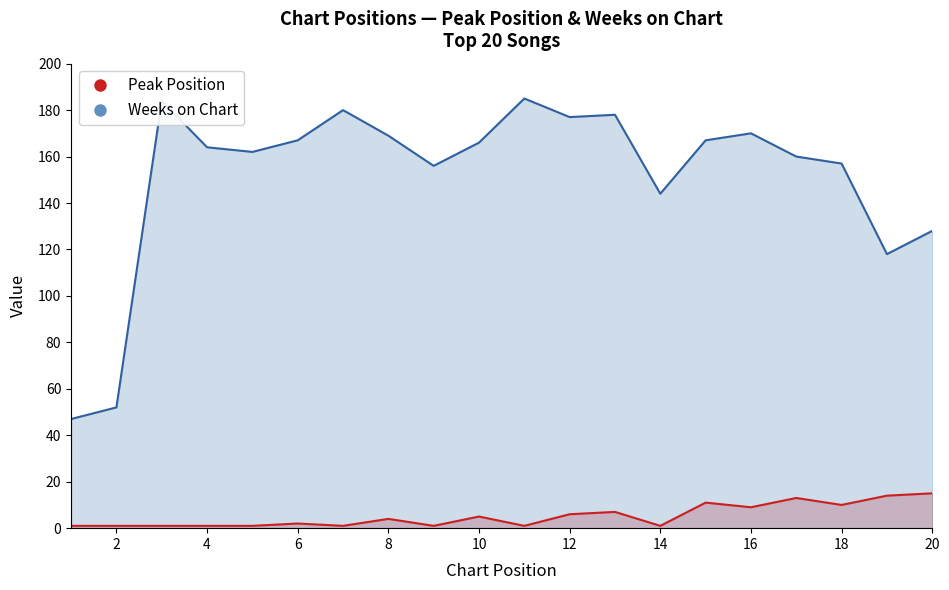

What is the difference between the second highest and second lowest values in the Peak Position series?

13